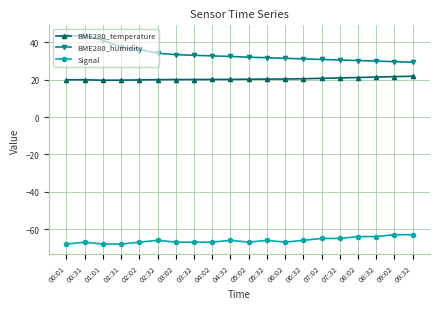

What are all the series names shown in the legend?

BME280_temperature, BME280_humidity, Signal